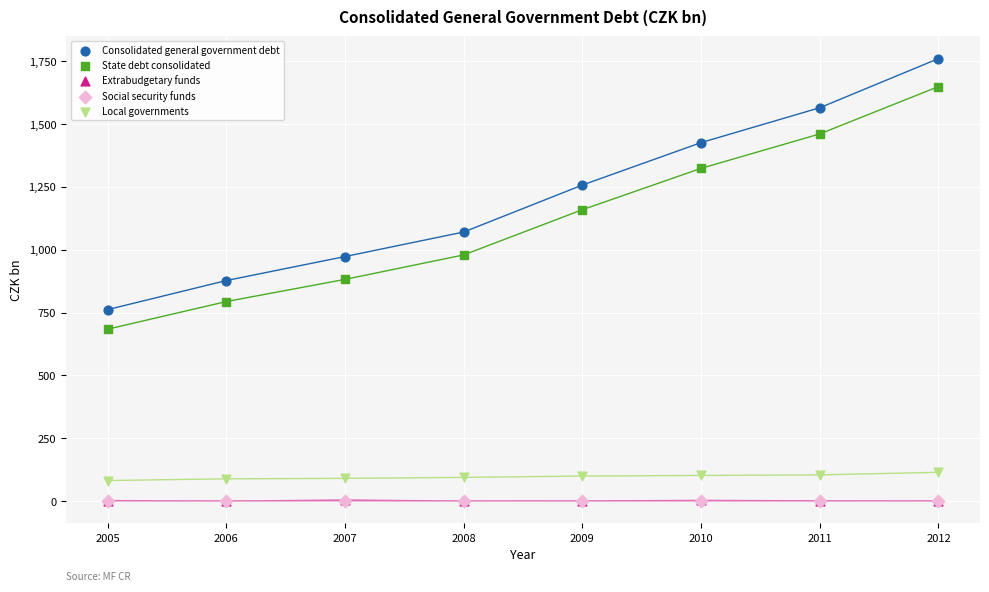

What are all the series names shown in the legend?

Consolidated general government debt, State debt consolidated, Extrabudgetary funds, Social security funds, Local governments